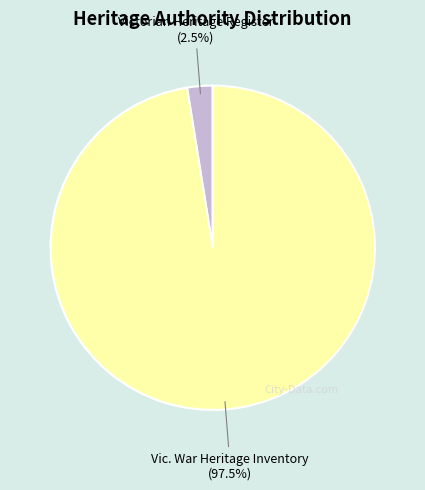

How many slices are in this pie chart?

2